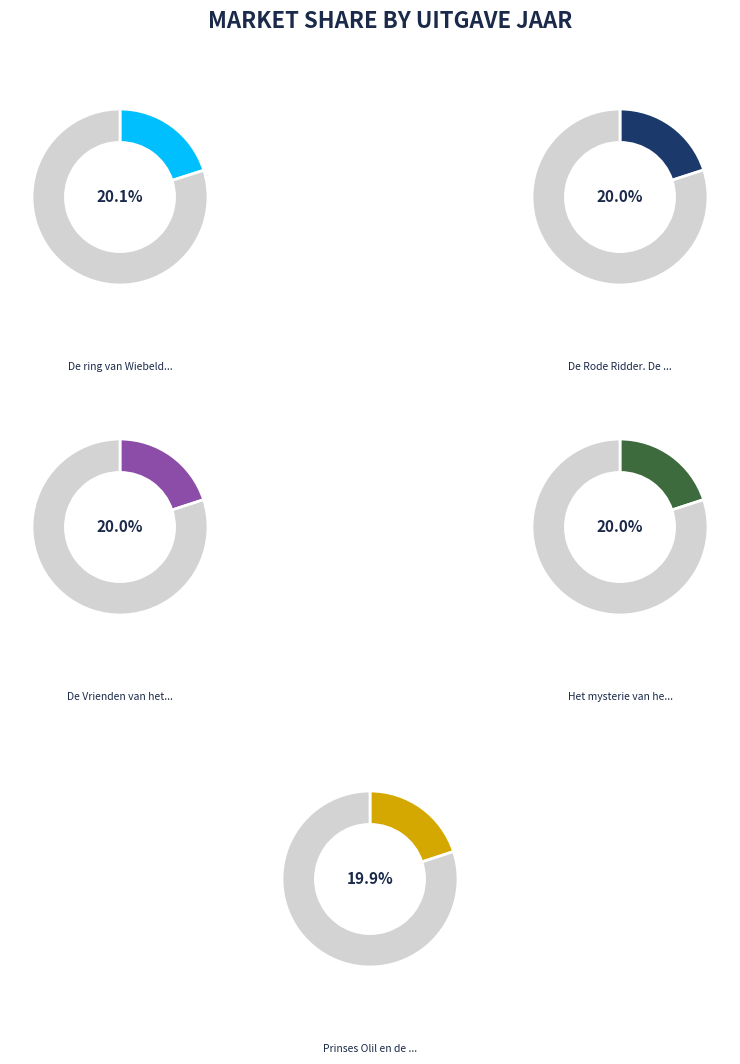

Does any single category account for the majority?

No